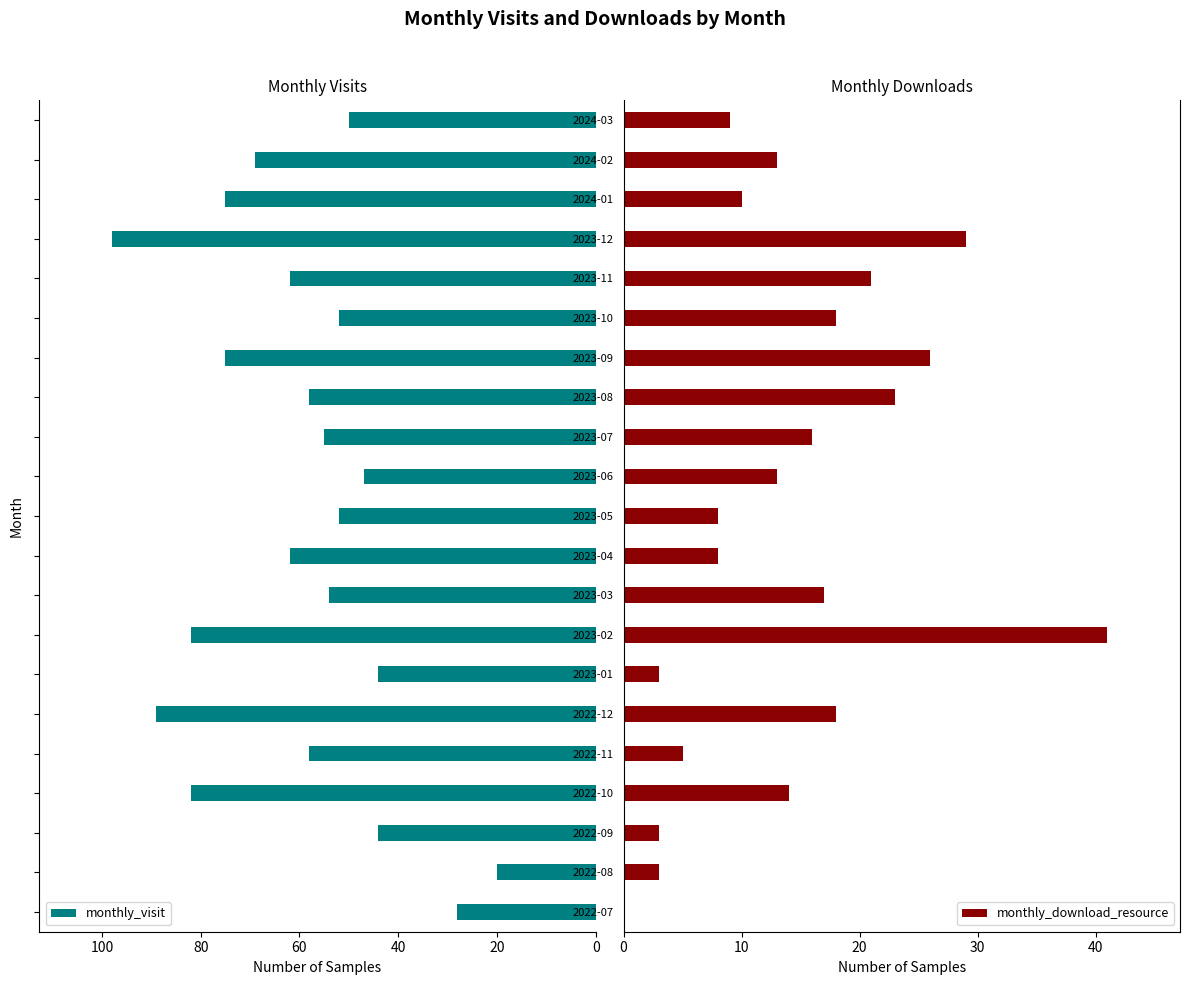

What is the highest value of the monthly_visit series?

98